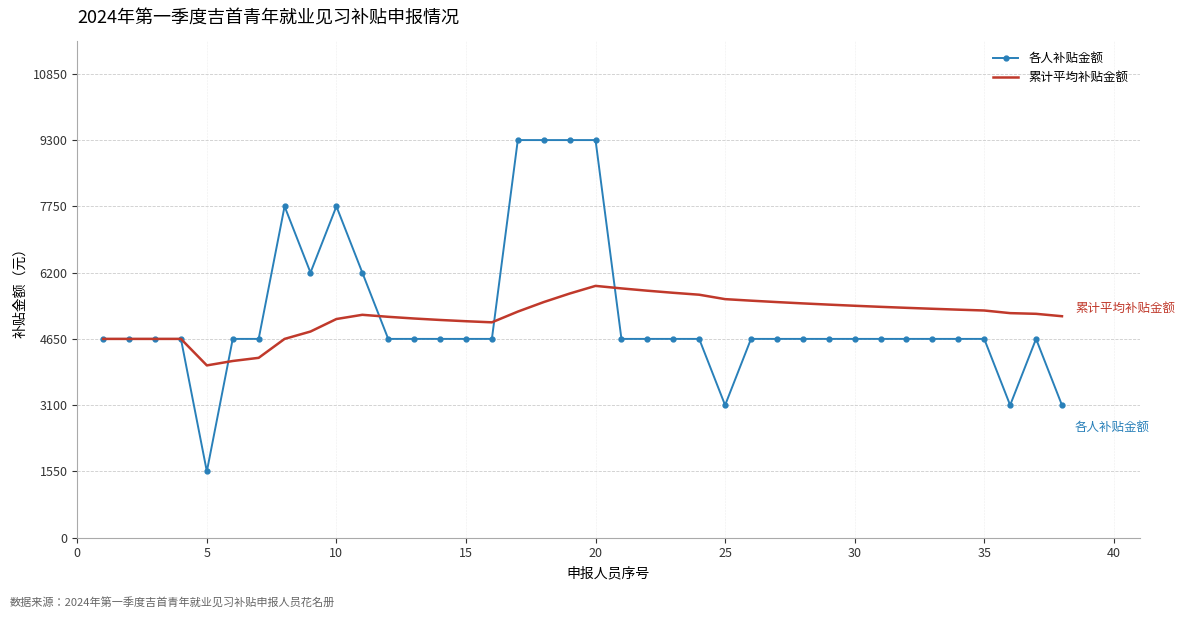

What is the greatest value displayed?

9300.0